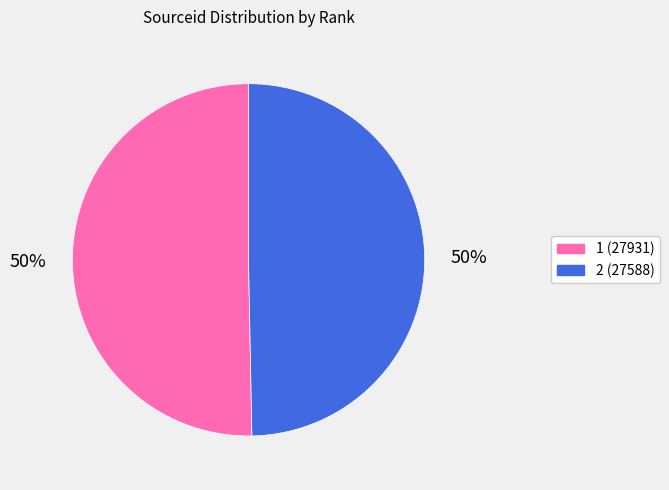

What is the ratio of the value at 1 (27931) to the value at 2 (27588)?

1.0